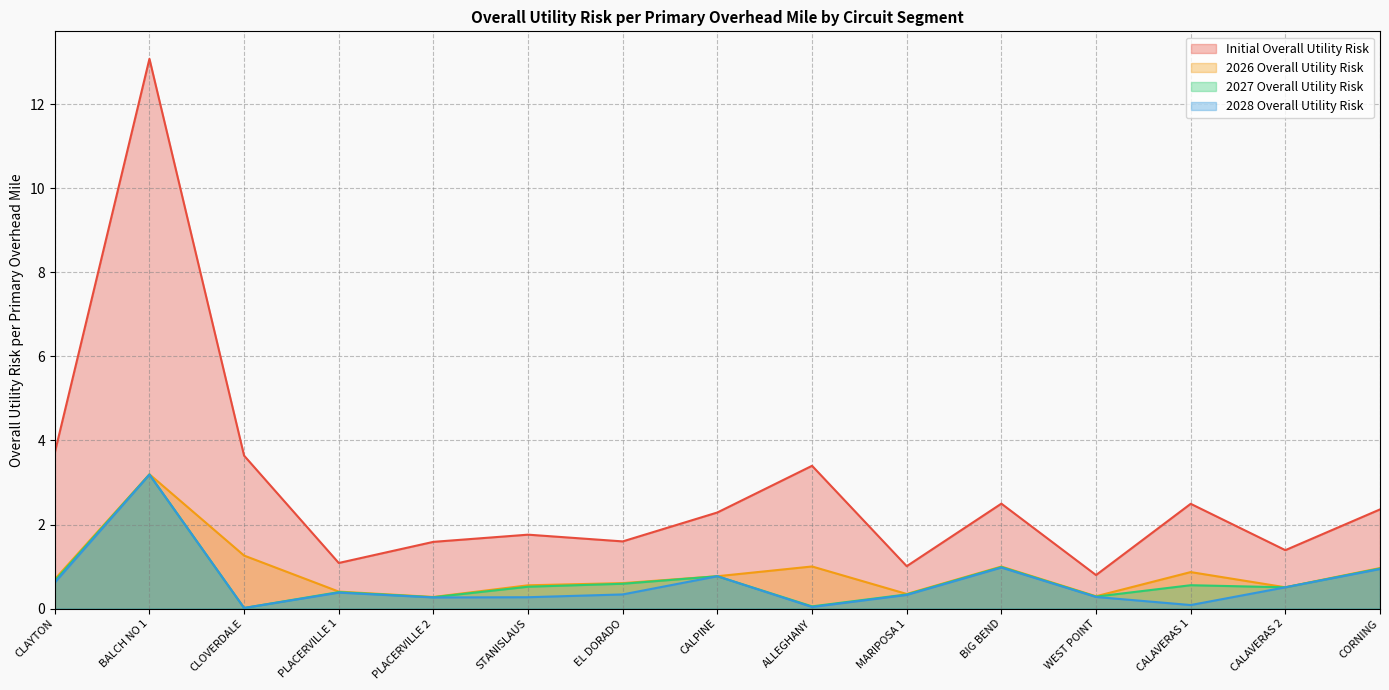

Which series has the largest range (max minus min)?

Initial Overall Utility Risk